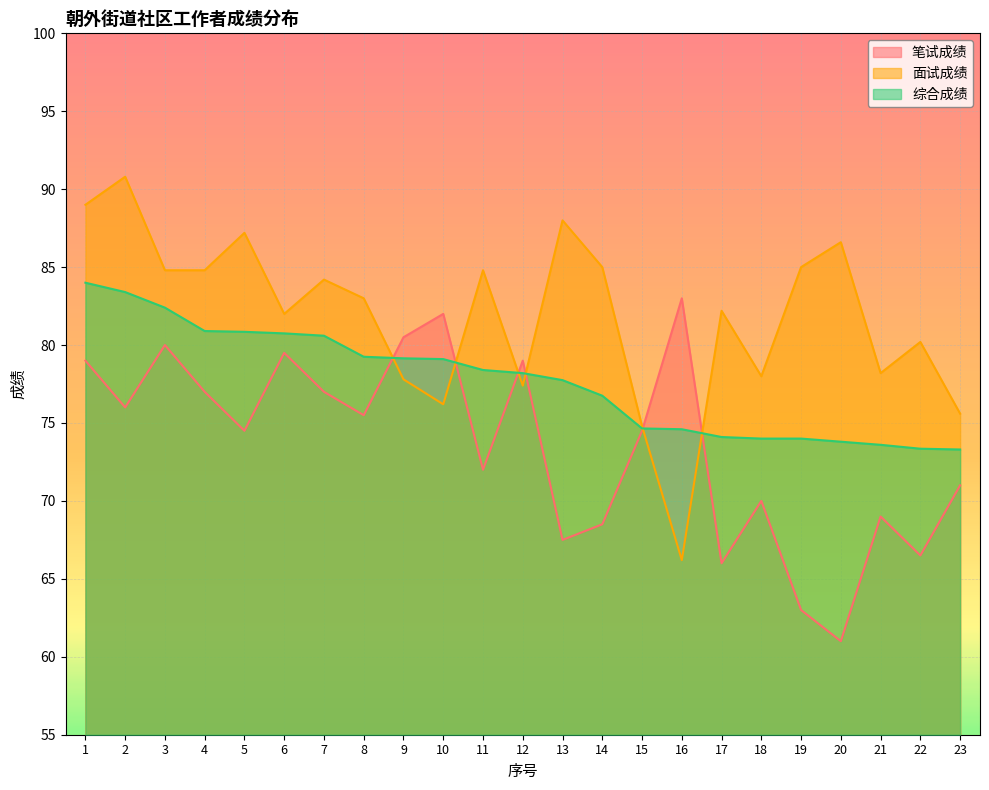

How many lines are shown in the chart?

3